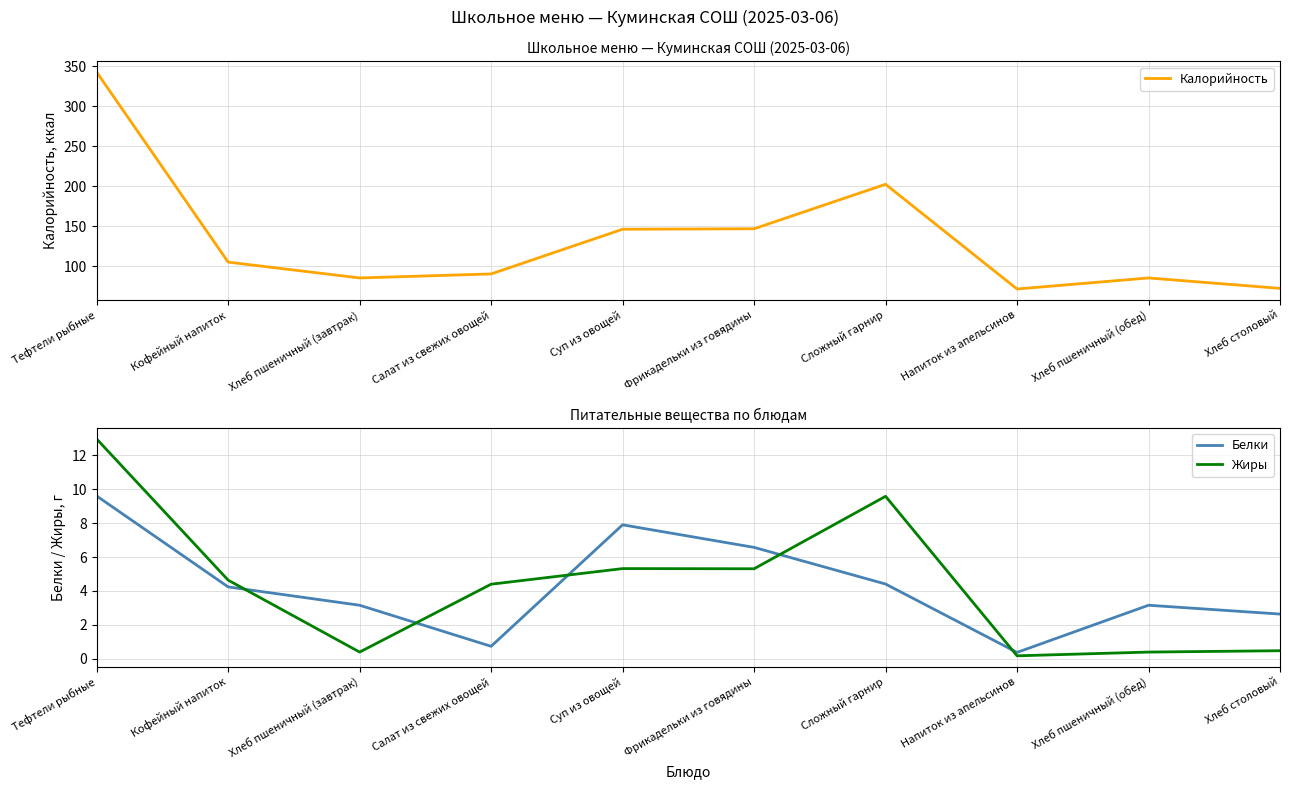

True or false: Калорийность has more than 2 interior local peaks.

False